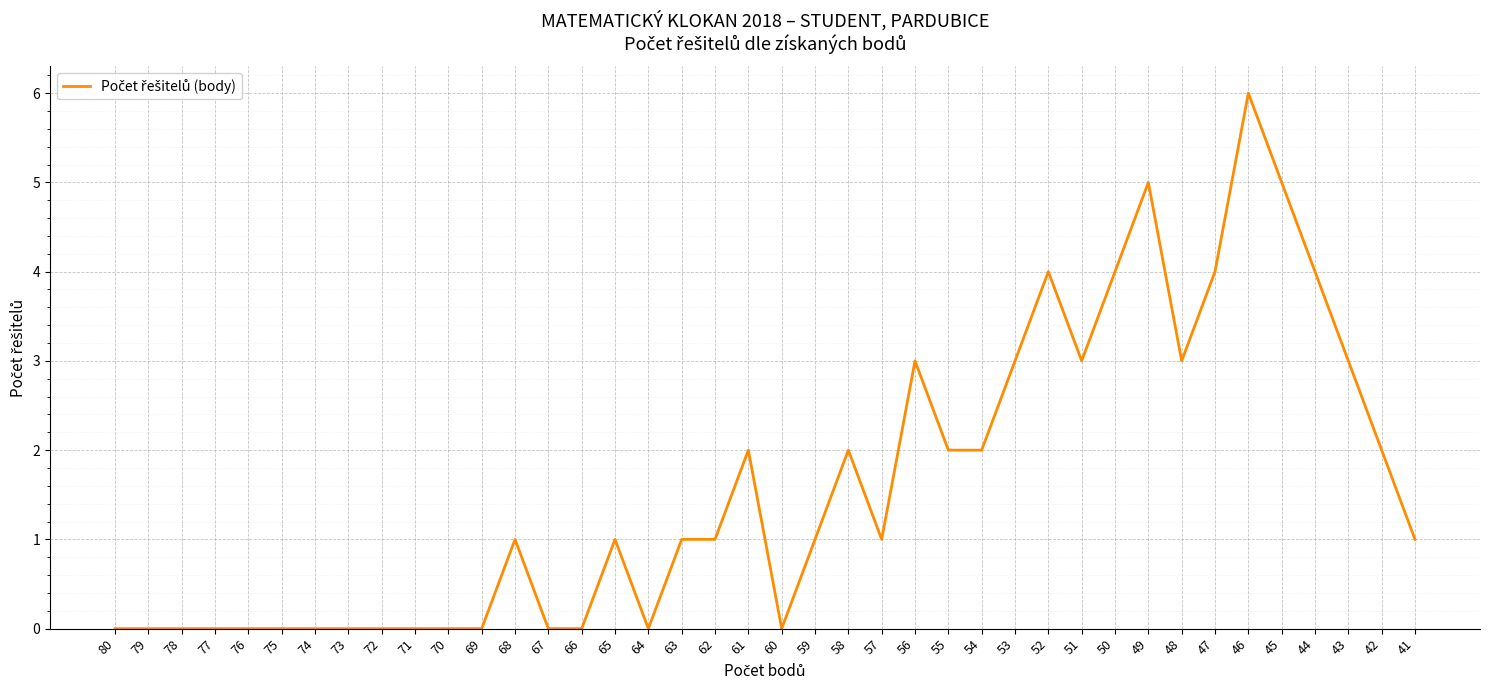

How many lines are shown in the chart?

1